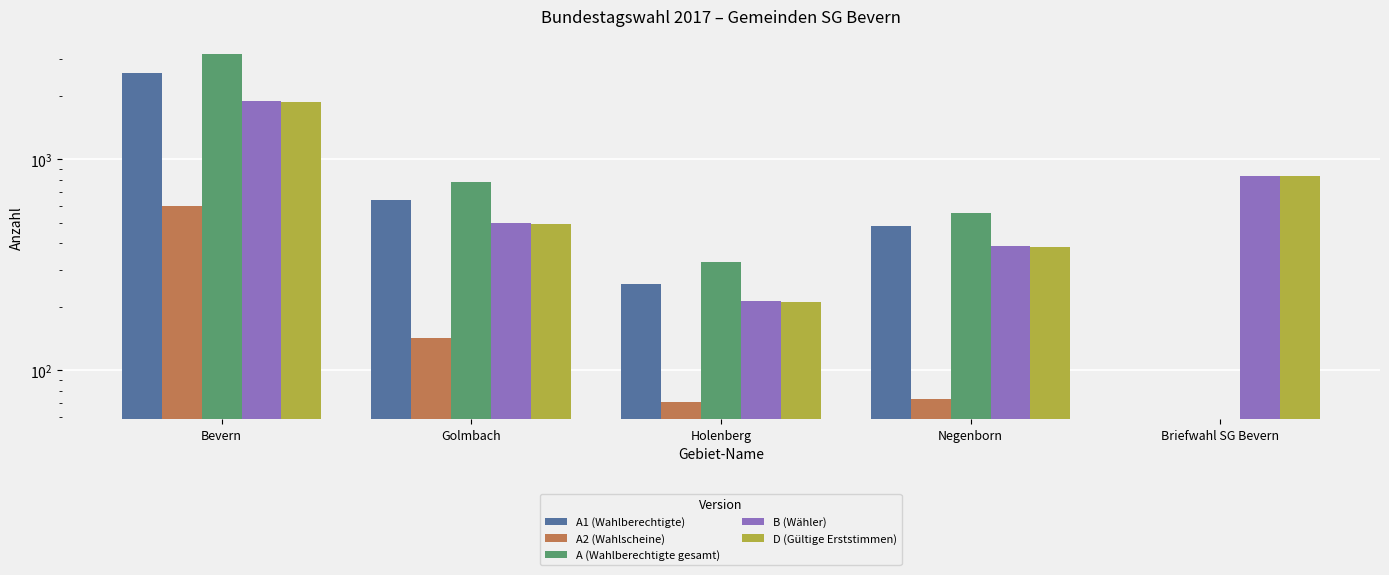

What is the label of the 2nd bar from the left?

Golmbach